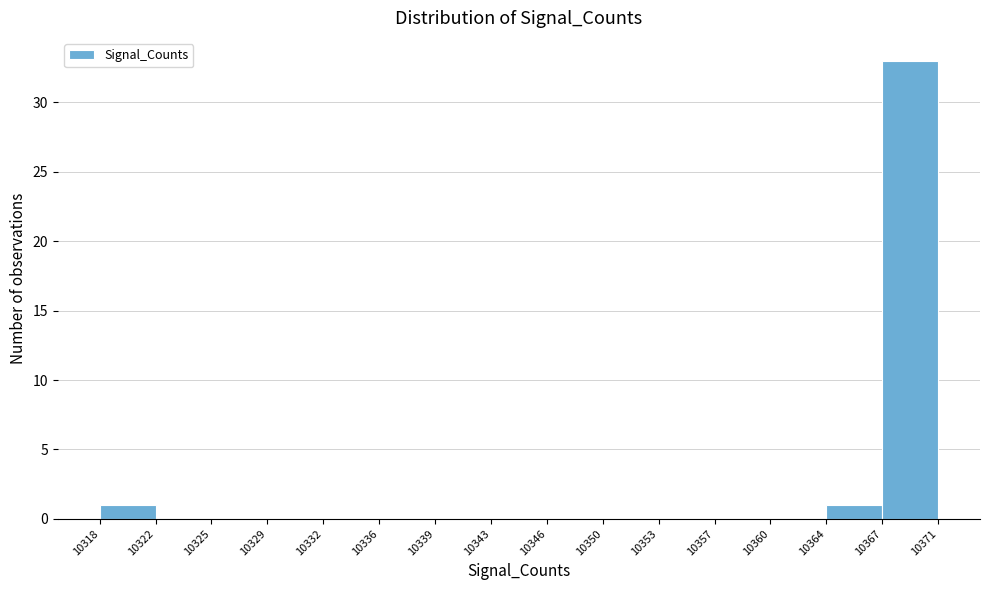

Reading left to right, list every bar in this chart as the range it spans on the x-axis followed by its height. The values are not printed on the chart, so give them approximately, as read against the axis.

10318 to 10322: 1
10322 to 10325: 0
10325 to 10329: 0
10329 to 10332: 0
10332 to 10336: 0
10336 to 10339: 0
10339 to 10343: 0
10343 to 10346: 0
10346 to 10350: 0
10350 to 10353: 0
10353 to 10357: 0
10357 to 10360: 0
10360 to 10364: 0
10364 to 10367: 1
10367 to 10371: 33